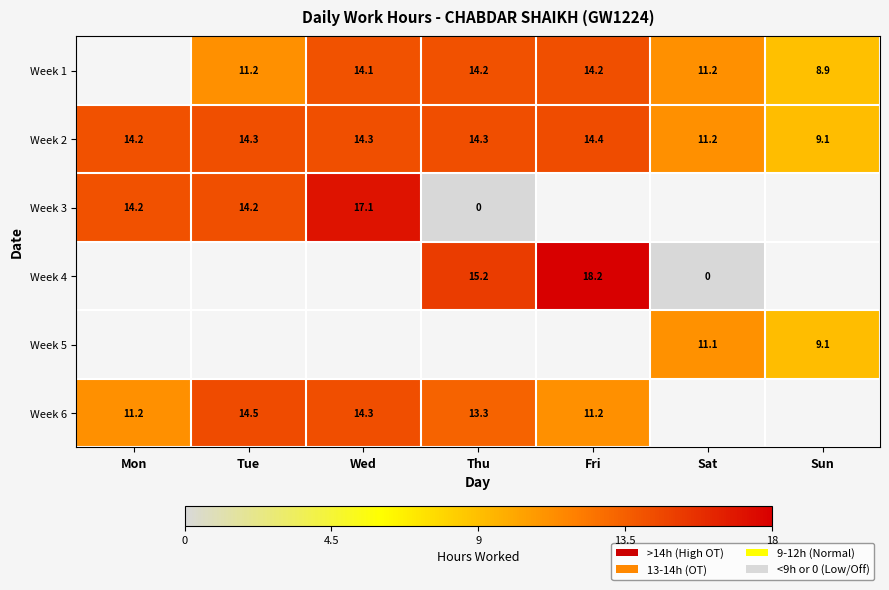

Is the value of Week 2 at Fri greater than the value of Week 1 at Fri?

Yes